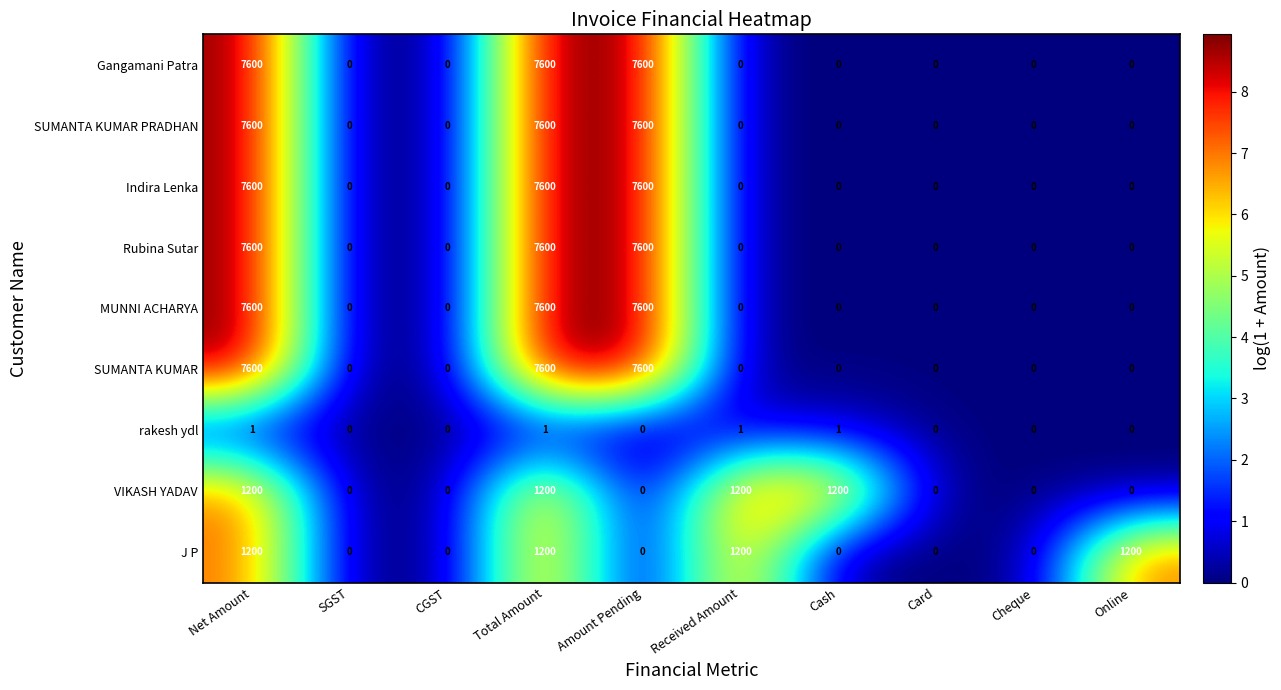

The Indira Lenka series shows 3855 at SGST. True or false?

False